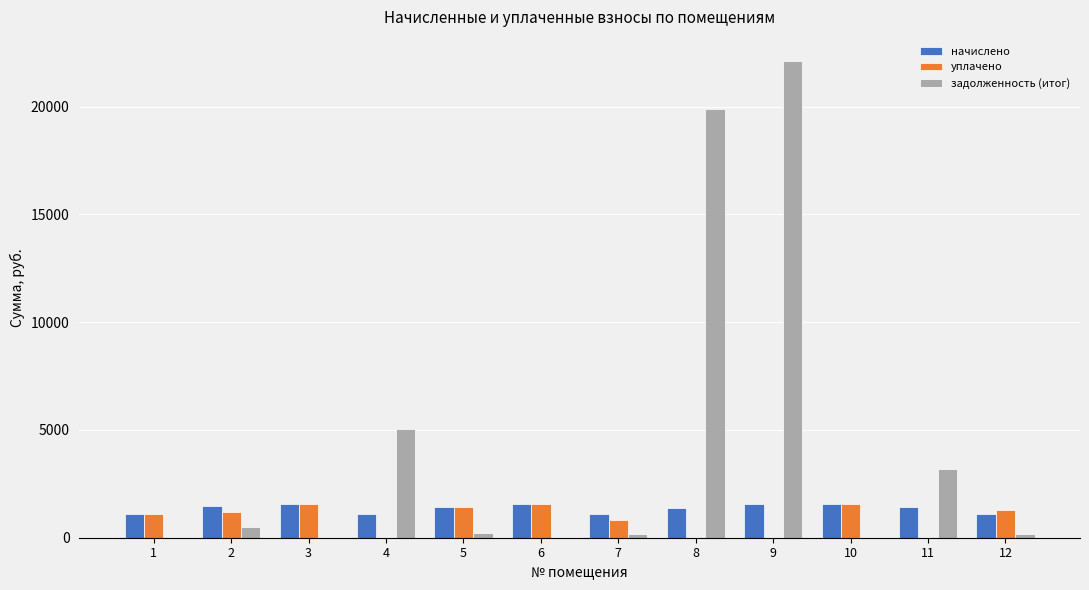

How many data points does each series have?

12